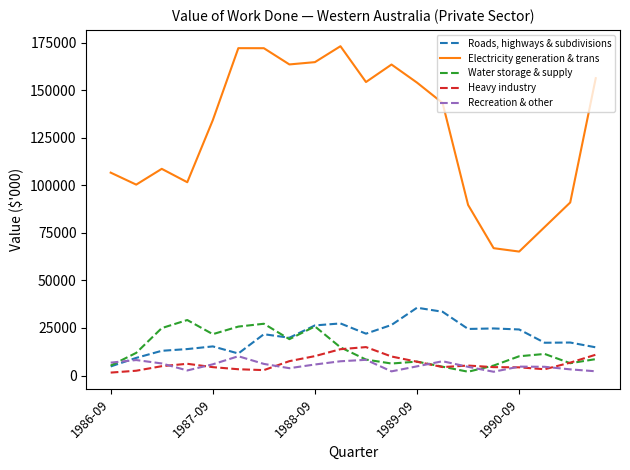

How many lines are shown in the chart?

5